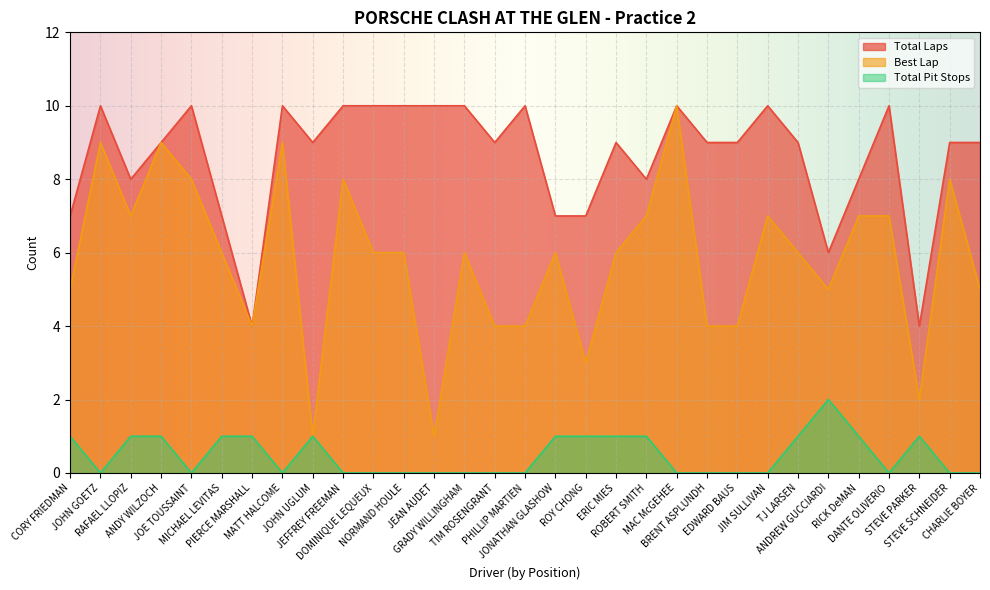

Which series has the largest total across all categories?

Total Laps